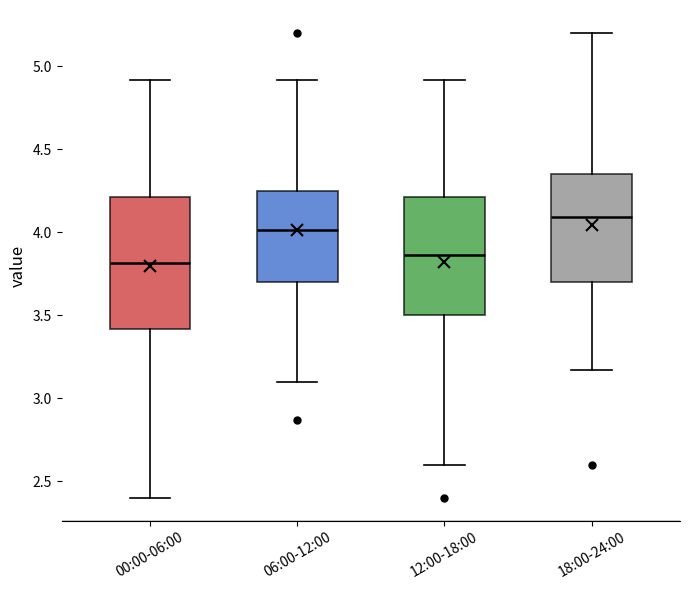

Reading left to right, read every box against the y-axis: the position of its median line, the range the box covers, and the ends of its whiskers. The values are not printed on the chart, so give them approximately, as read against the axis.

00:00-06:00: median 3.80, box 3.40 to 4.20, whiskers 2.40 to 4.90
06:00-12:00: median 4.00, box 3.70 to 4.25, whiskers 3.10 to 4.90
12:00-18:00: median 3.85, box 3.50 to 4.20, whiskers 2.60 to 4.90
18:00-24:00: median 4.10, box 3.70 to 4.35, whiskers 3.15 to 5.20